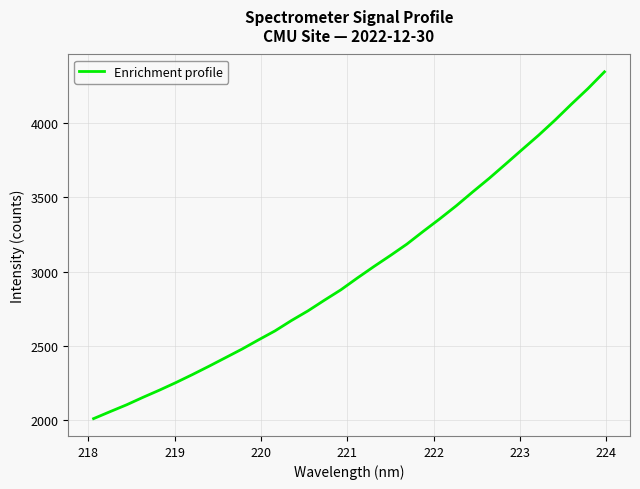

Reading left to right, list all the values displayed in this chart.

2010.8	2057.7	2103.7	2154.3	2202.9	2253.9	2307.7	2363.6	2421.1	2478.8	2540.9	2601.3	2671.2	2736.1	2808.0	2878.0	2957.5	3034.4	3108.6	3185.2	3271.6	3355.6	3443.3	3536.8	3628.0	3724.3	3821.6	3918.0	4020.2	4127.9	4232.4	4344.8